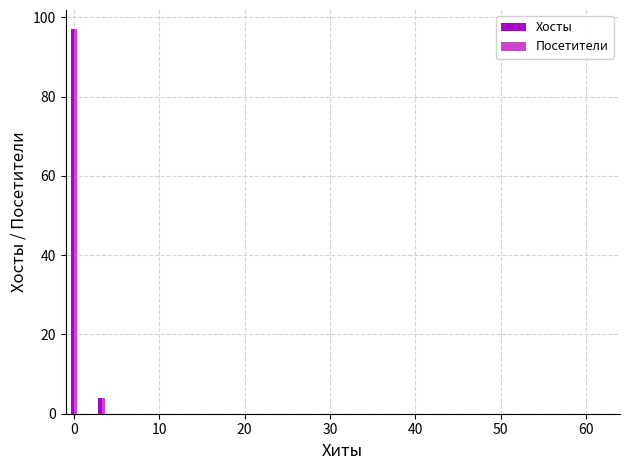

What is the greatest value displayed?

97